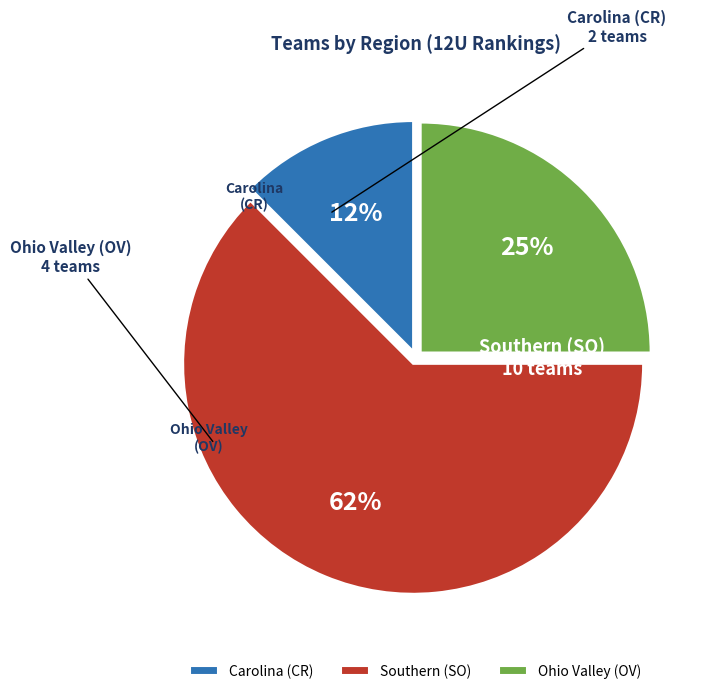

To the nearest percent, what is the average slice percentage?

33%